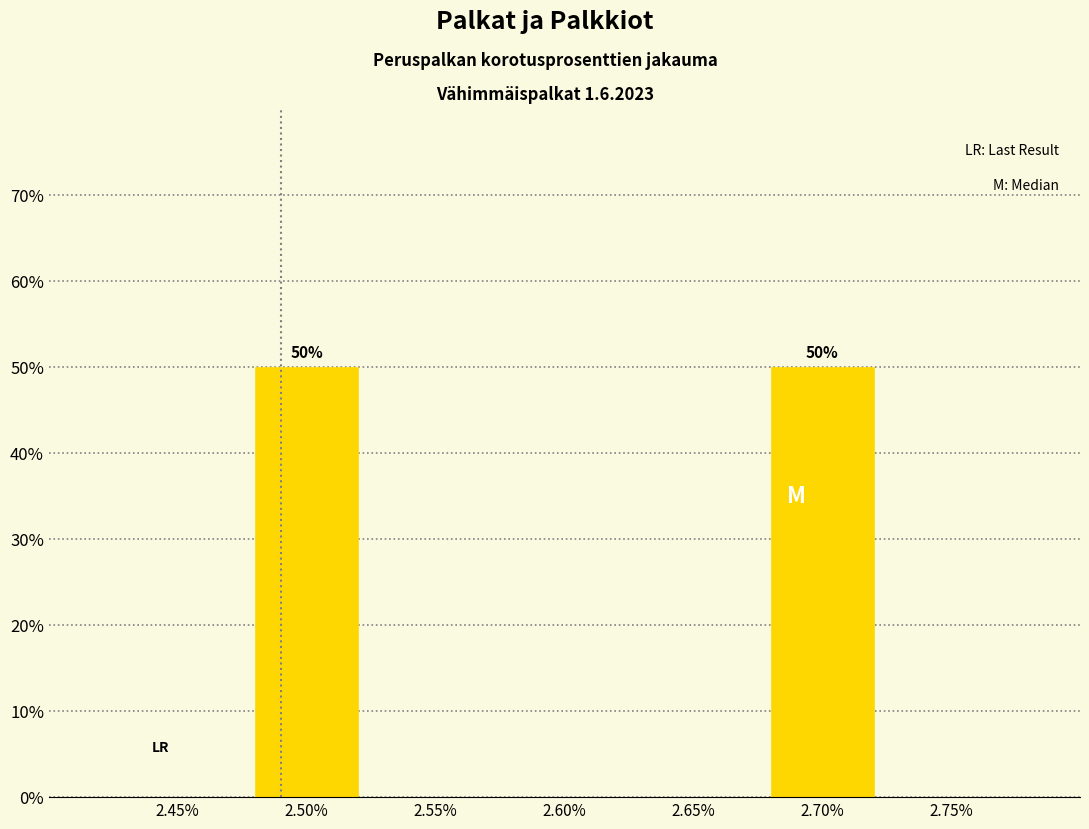

What is the sum of all values?

100